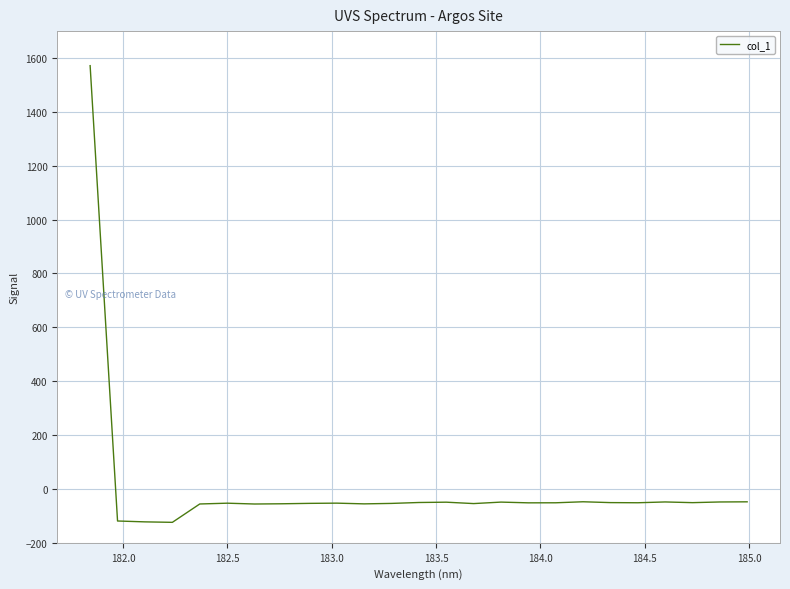

What is the difference between the maximum and minimum values?

1695.8